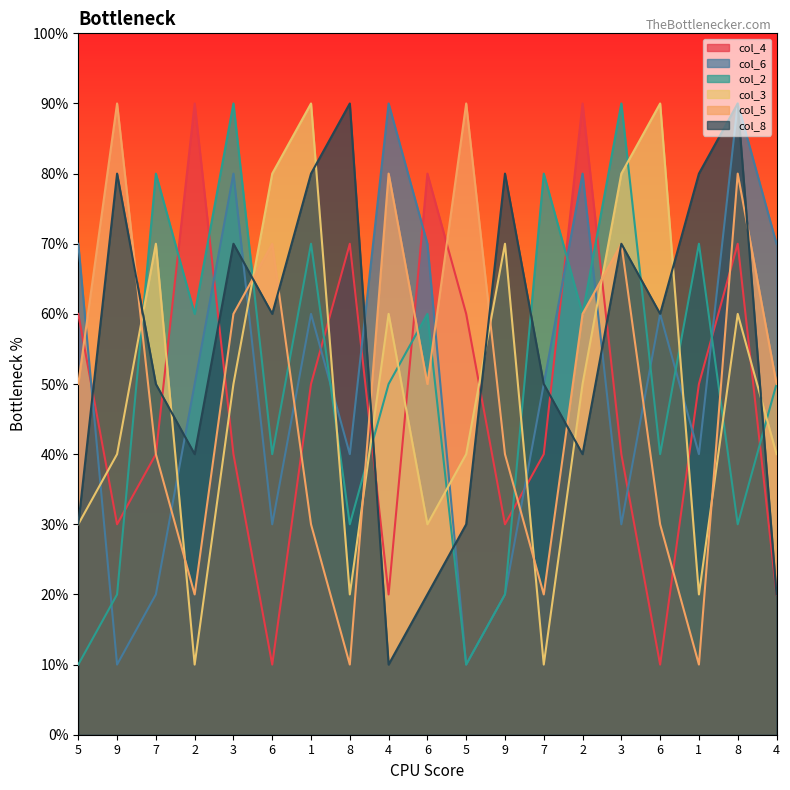

Rank the series by their maximum value, from lowest to highest.

col_4, col_6, col_2, col_3, col_5, col_8